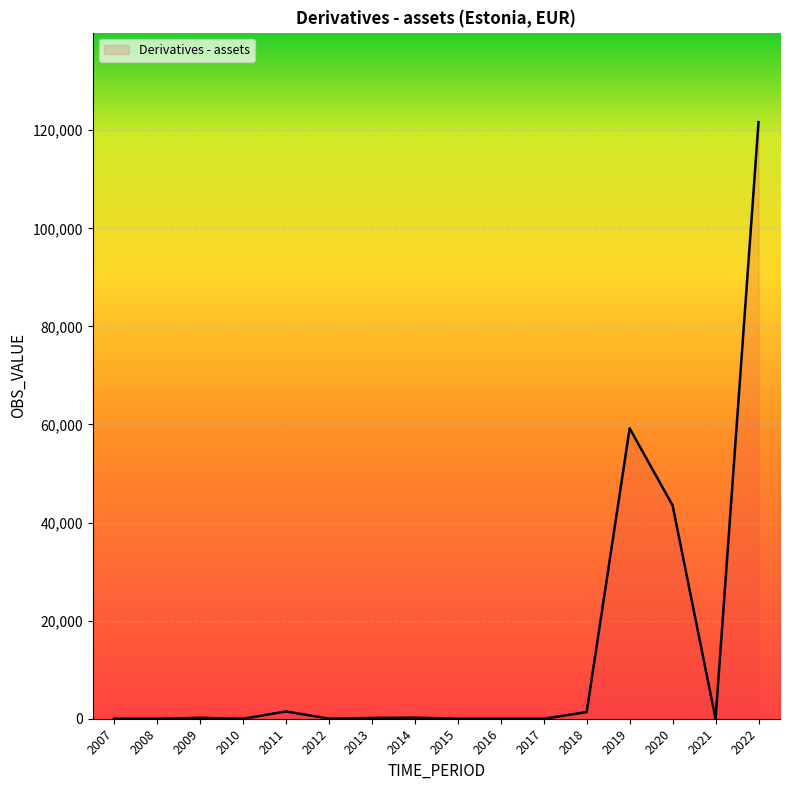

Does the chart display data point markers on the line(s)?

No